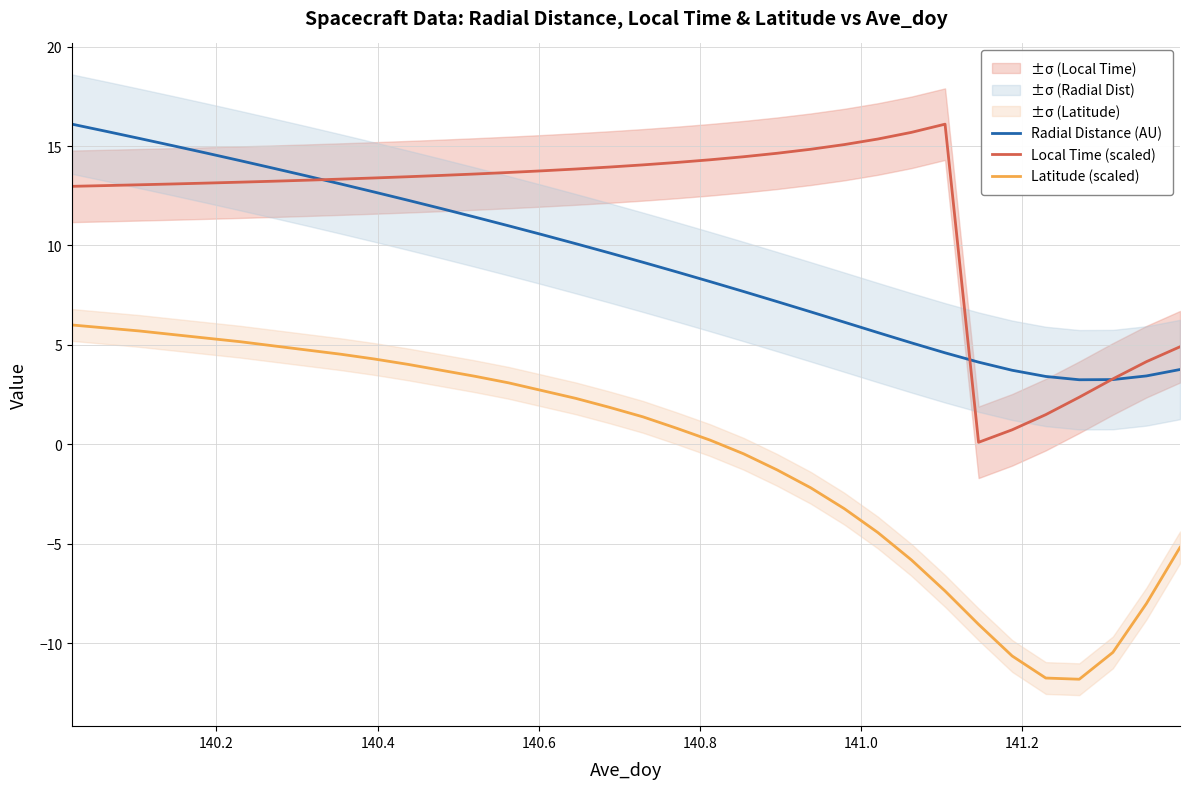

True or false: Radial Distance (AU) and Latitude (scaled) cross at least once.

False